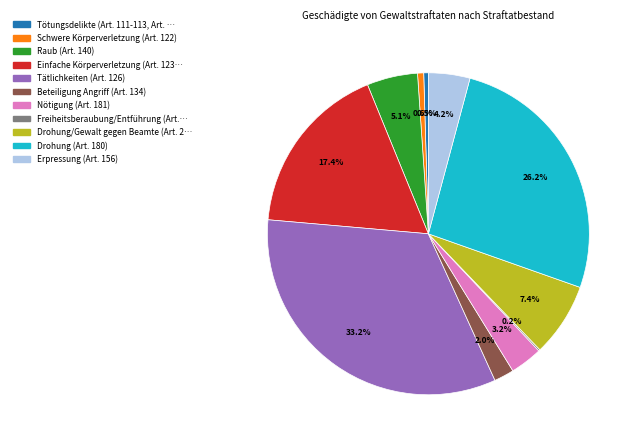

Is there any slice that represents more than half of the pie?

No